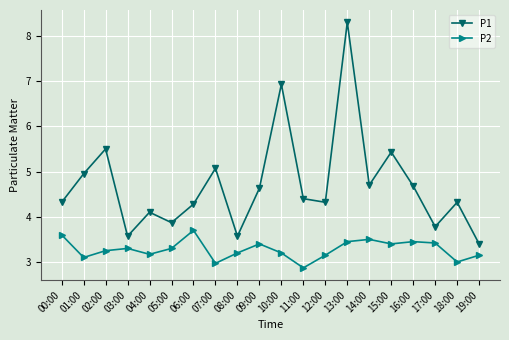

What is the difference between the highest and lowest values at 00:00?

0.7